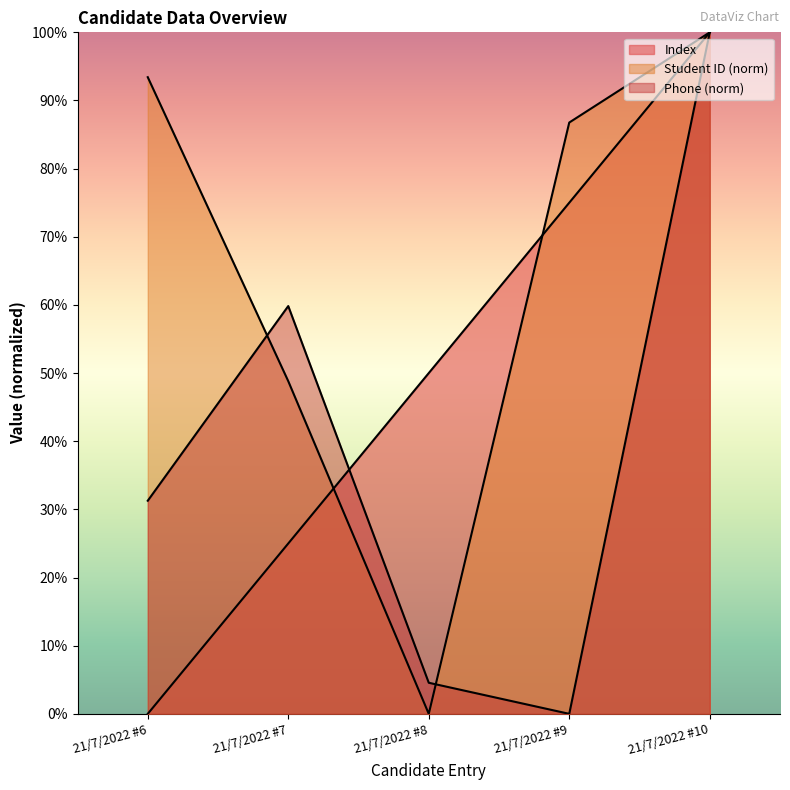

Does the chart have visible grid lines?

No